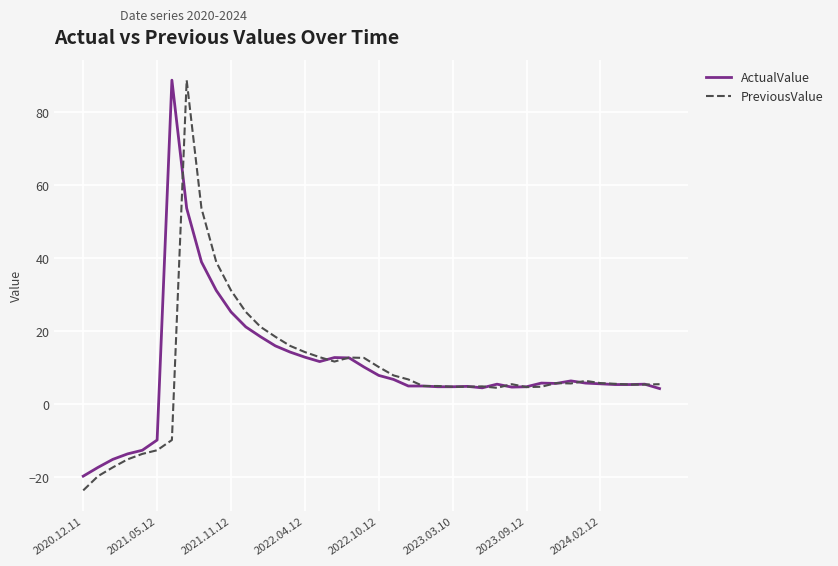

What is the highest value of the ActualValue series?

88.8